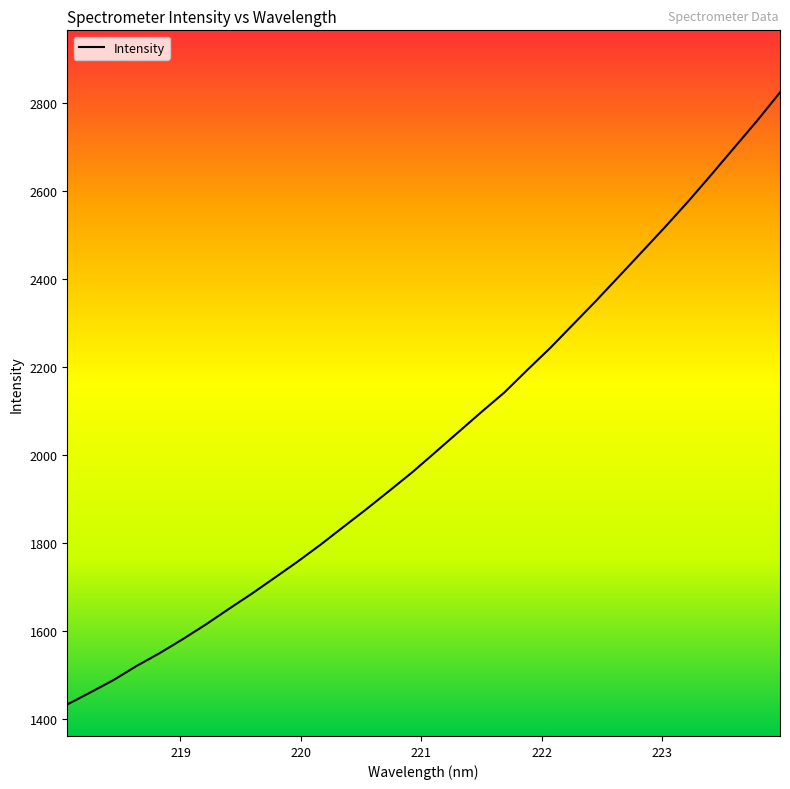

What is the greatest value displayed?

2824.9